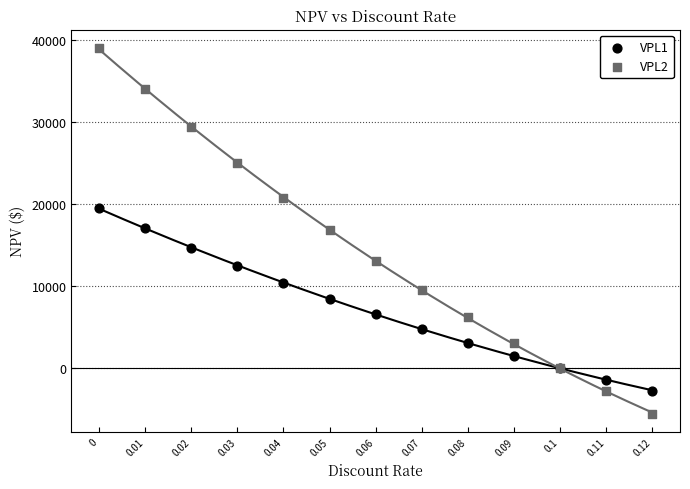

Which series contains the highest Y value?

VPL2